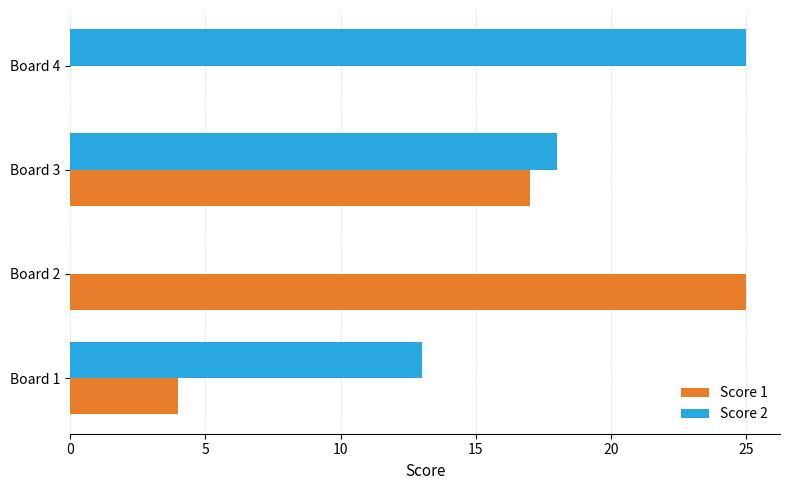

At which label is Score 2 closest to 12?

Board 1